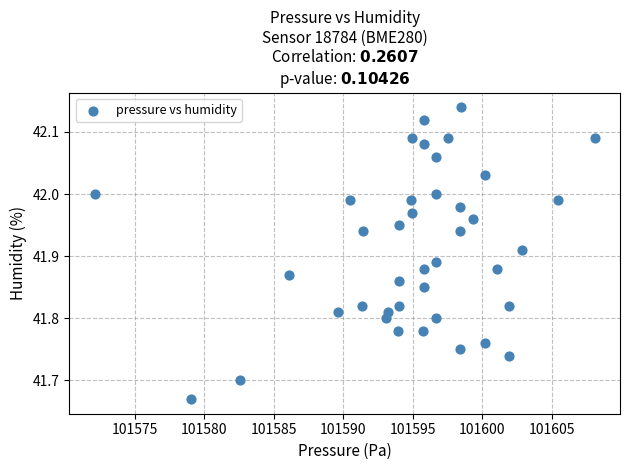

What is the range of X values (max minus min)?

36.0